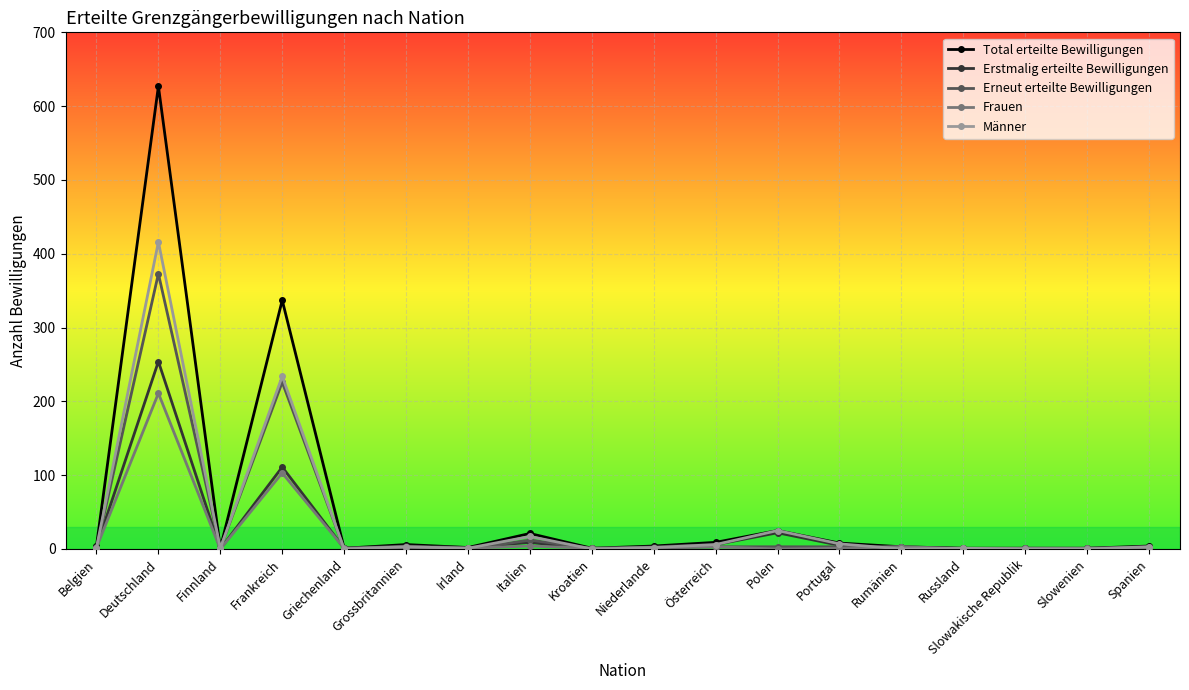

What is the sum of all Erneut erteilte Bewilligungen values?

635